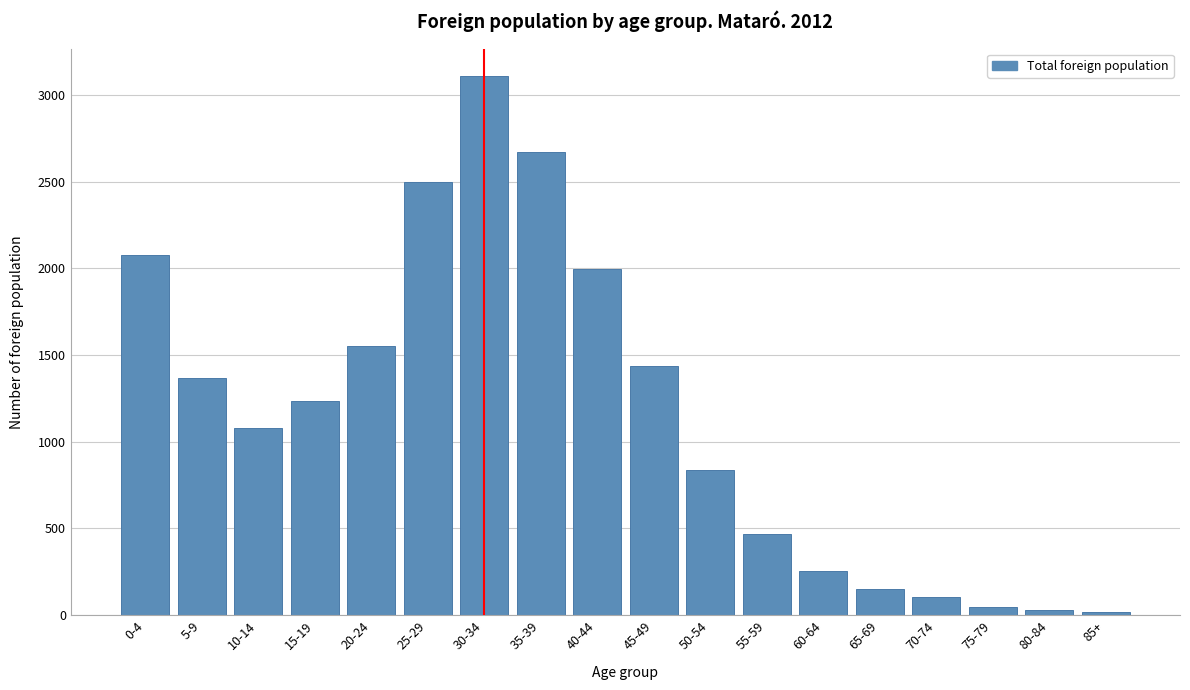

What is the label of the 7th bar from the left?

30-34